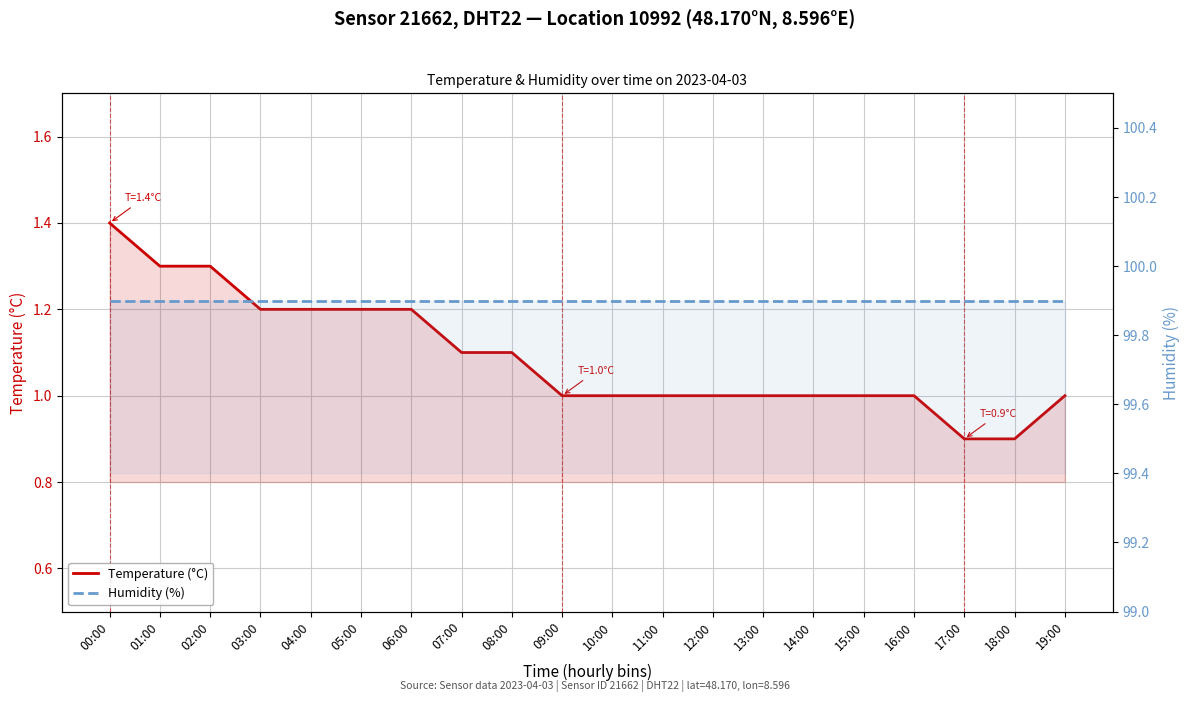

Is the value of Temperature (°C) at 17:00 greater than the value of Humidity (%) at 17:00?

No